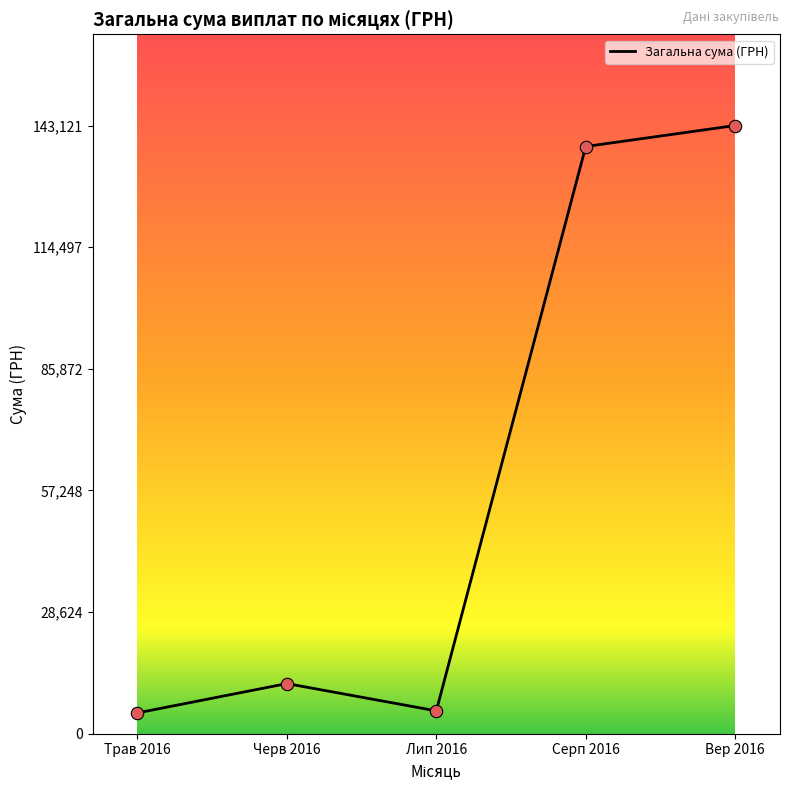

Between Трав 2016 and Серп 2016, which is larger?

Серп 2016